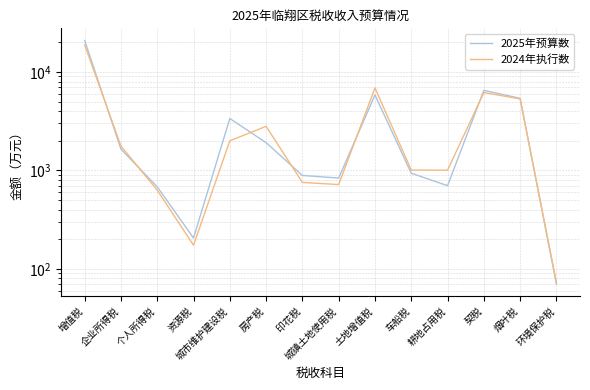

Between which two adjacent categories do 2024年执行数 and 2025年预算数 first intersect?

增值税 and 企业所得税